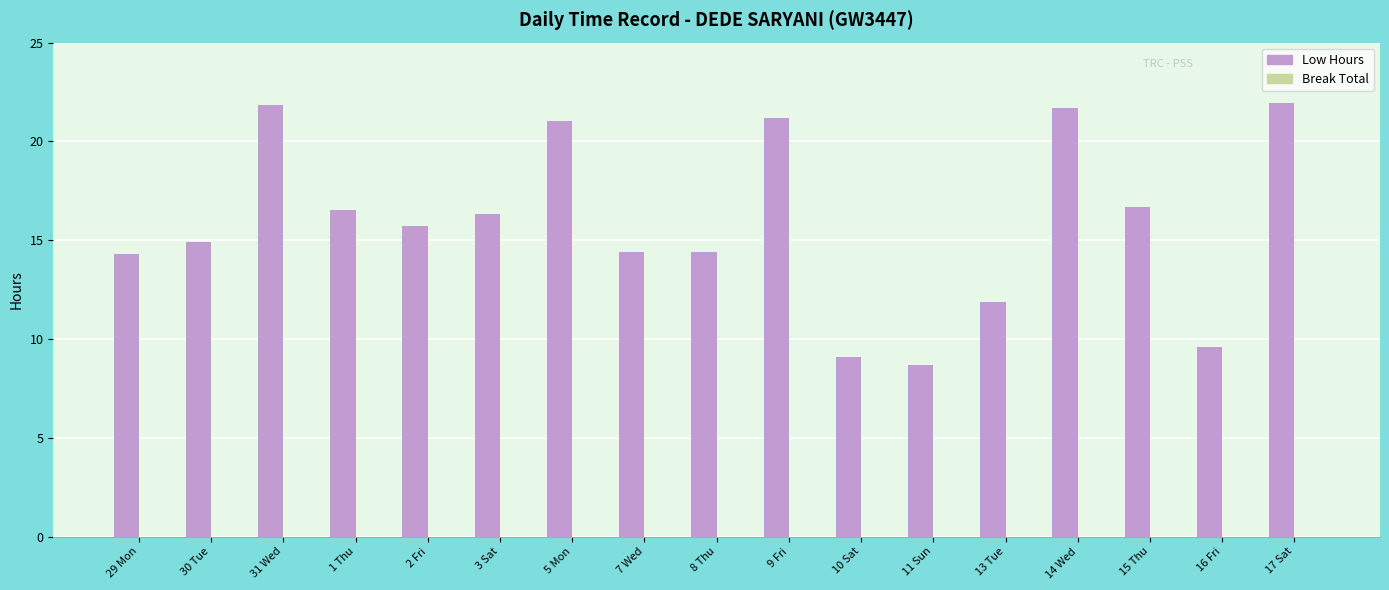

How many bars are there in total?

17